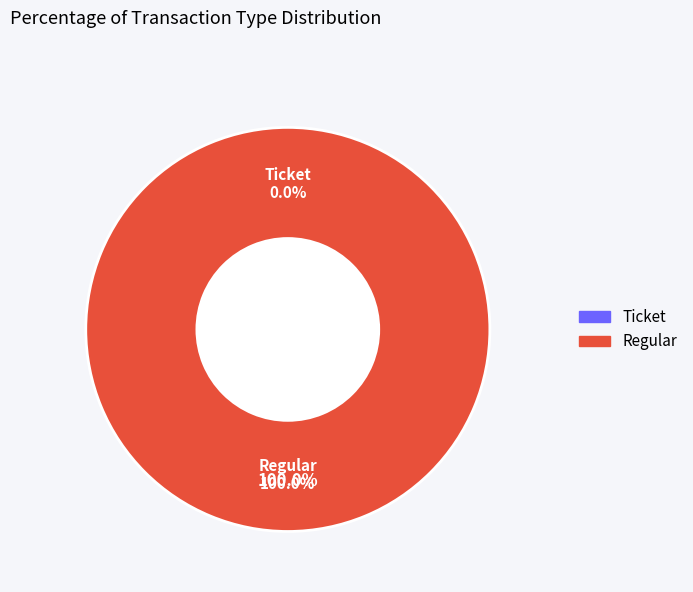

Which has a higher value, Ticket or Regular?

Regular